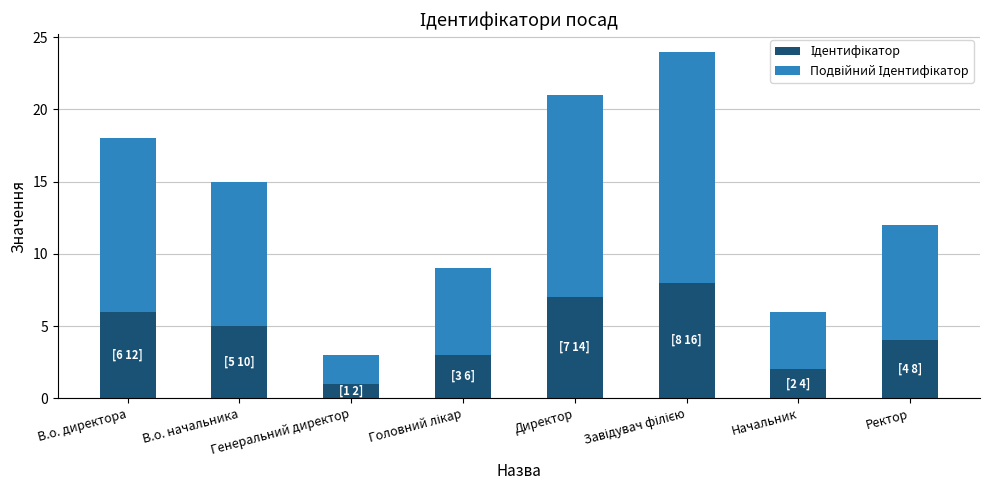

Are the bars horizontal?

No